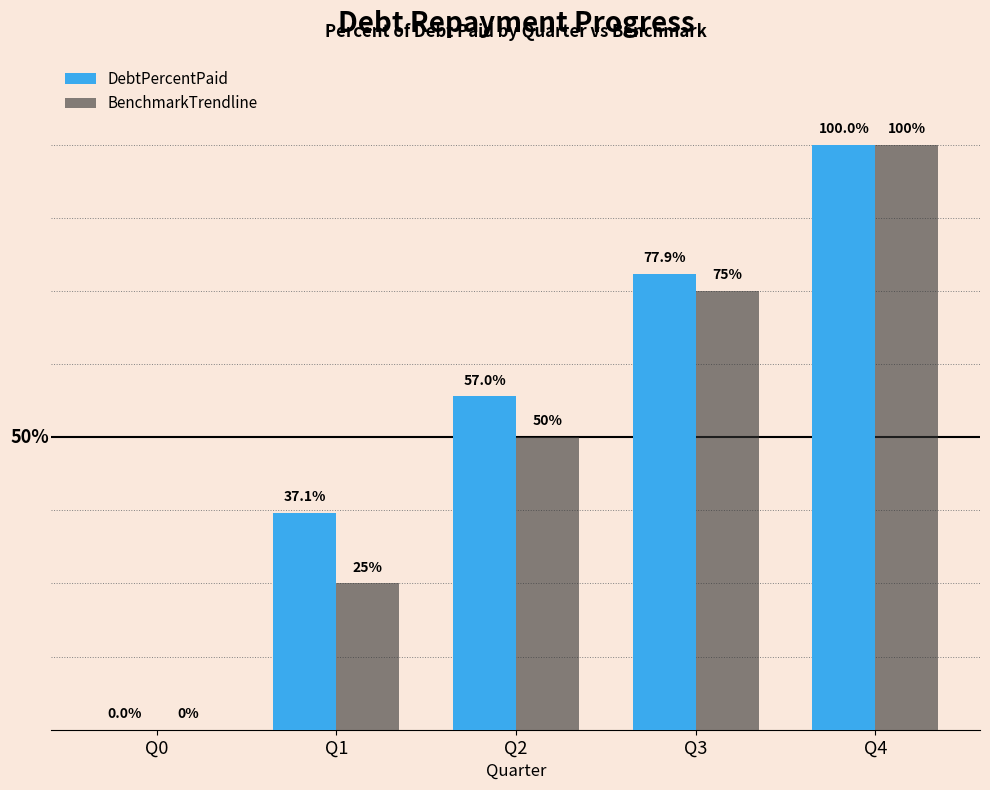

Between Q1 and Q4, which series saw the biggest shift?

BenchmarkTrendline